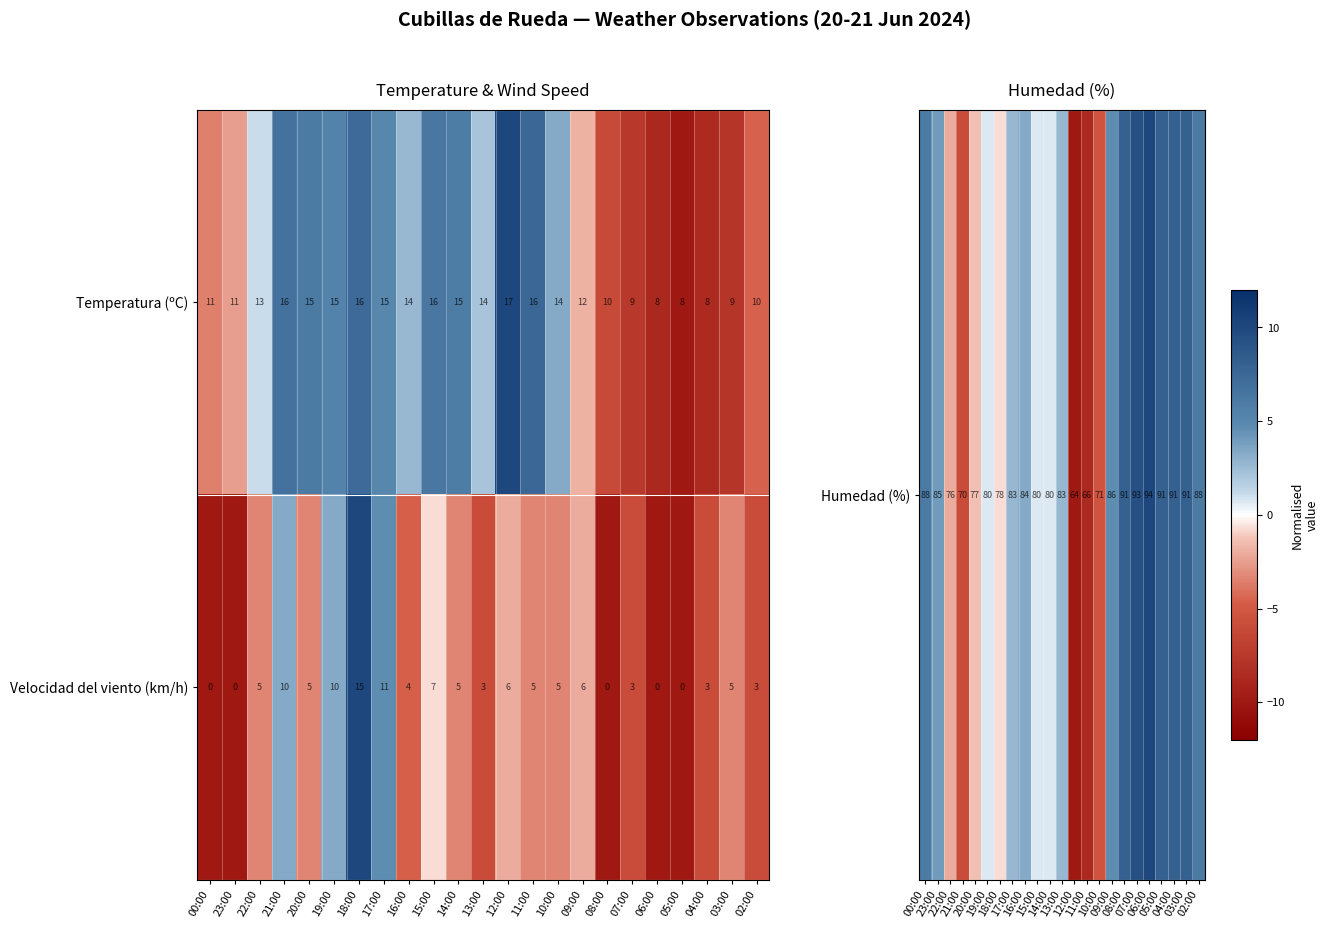

Which series has the largest total across all categories?

Temperatura (ºC)